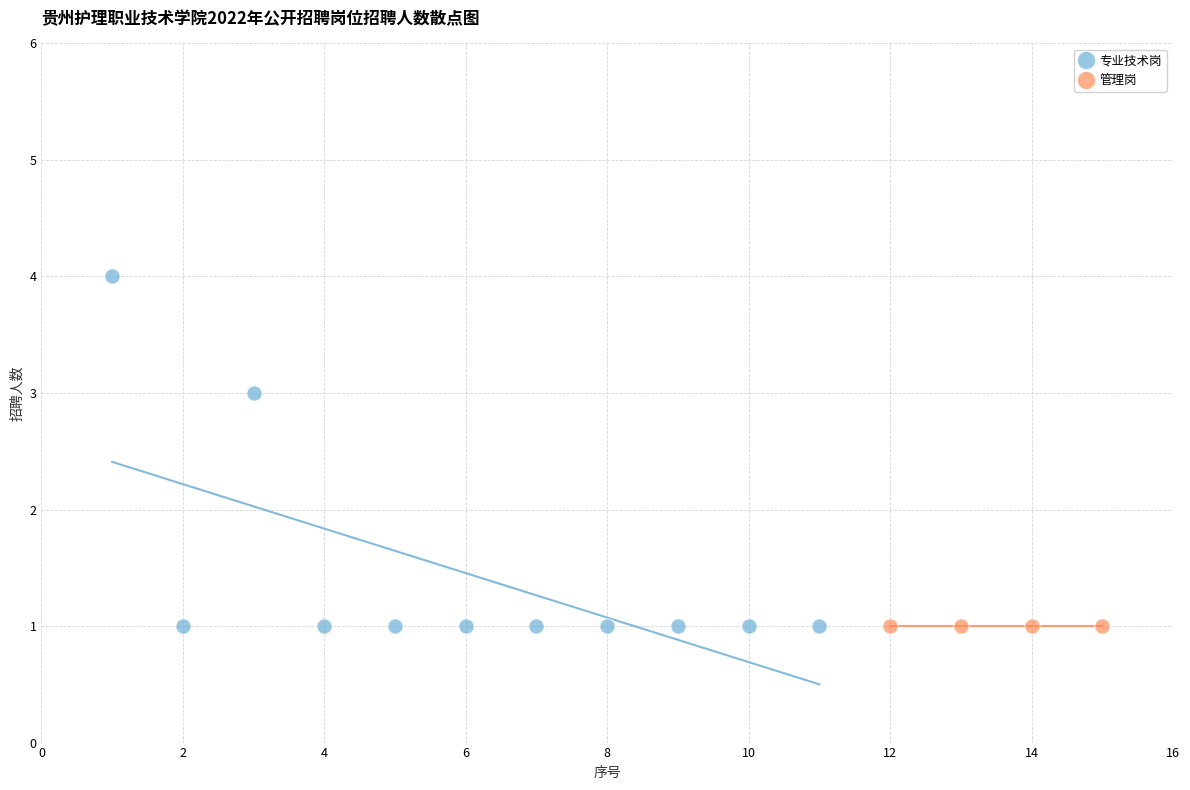

Which series contains the highest Y value?

专业技术岗